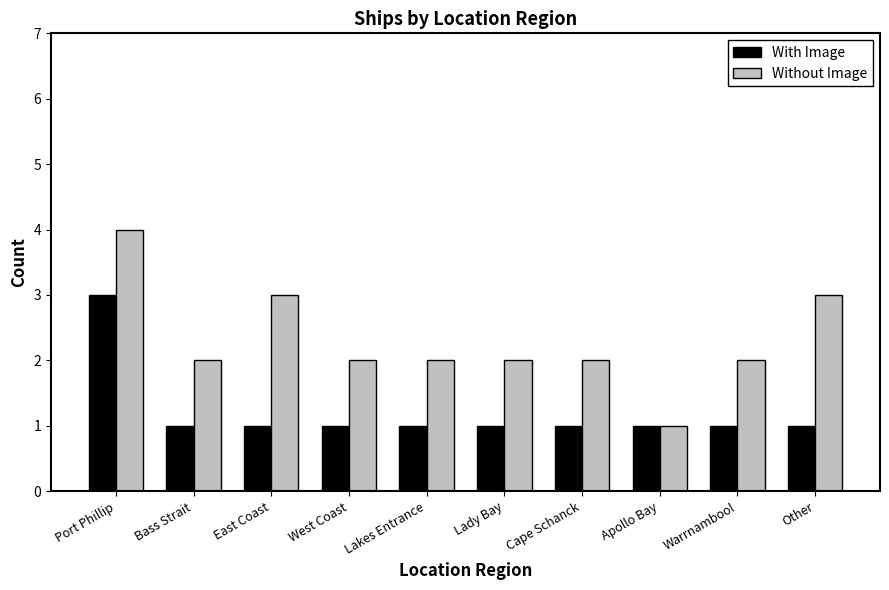

Rank the series by their maximum value, from lowest to highest.

With Image, Without Image